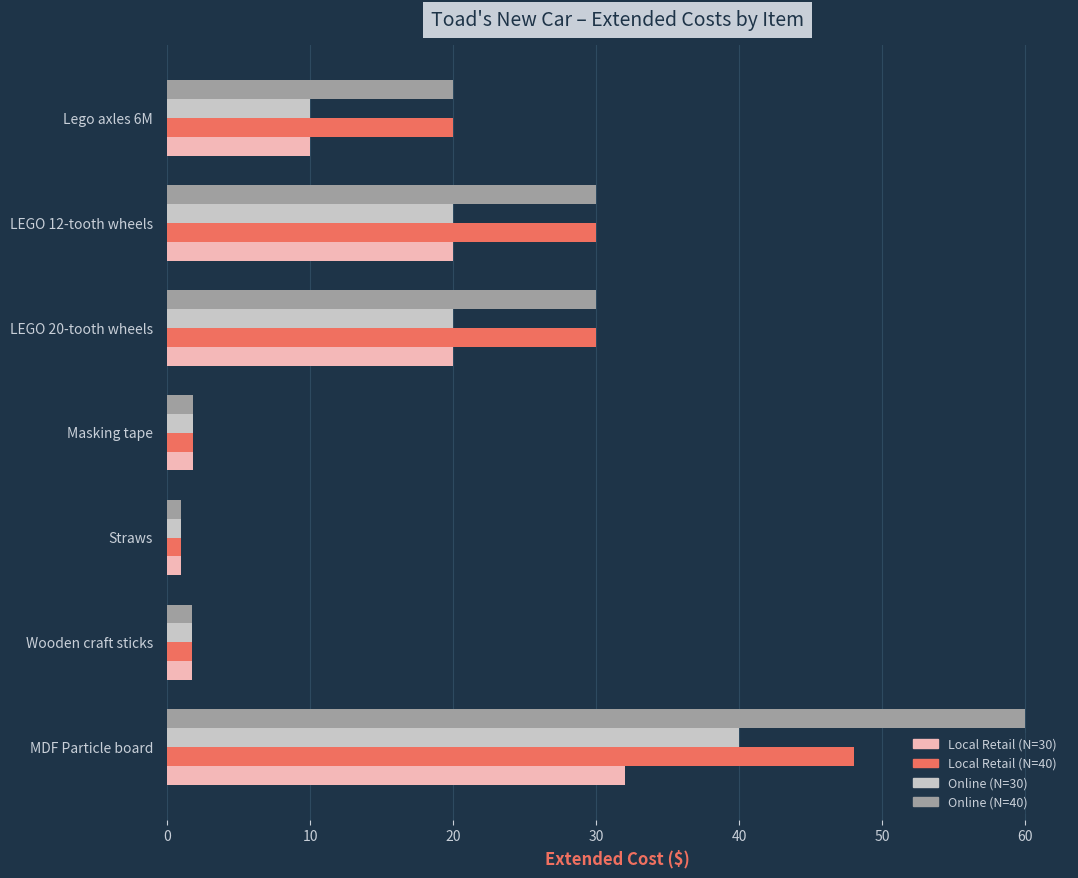

The Local Retail (N=40) series shows 35.2 at Lego axles 6M. True or false?

False